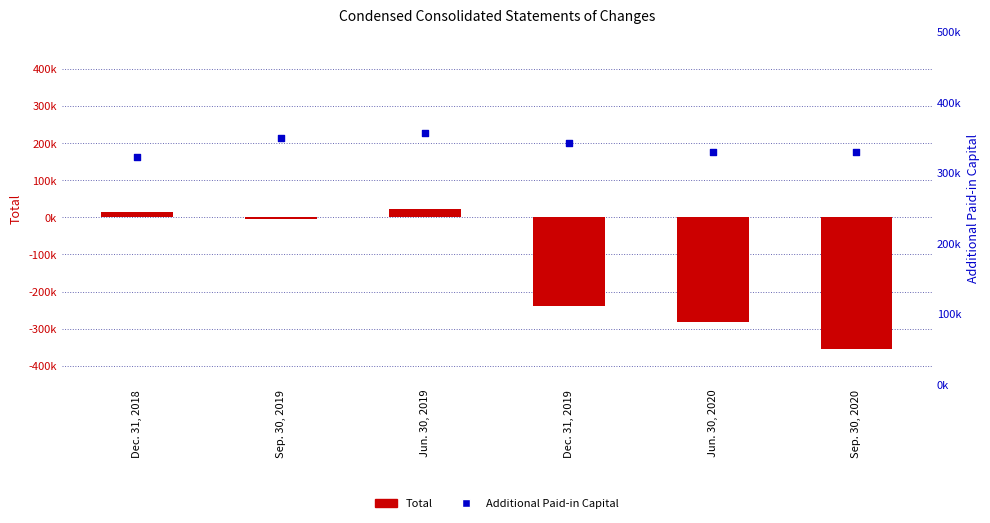

What is the total value across all series at Jun. 30, 2019?

379039